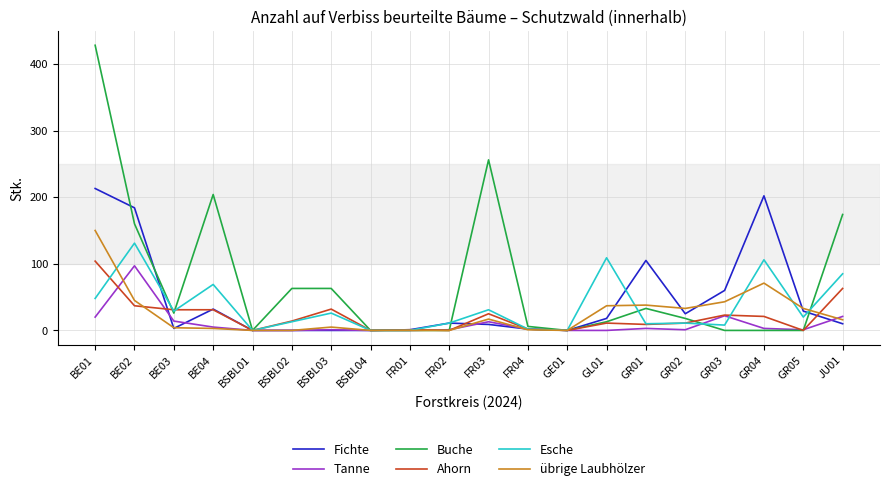

How many lines are shown in the chart?

6